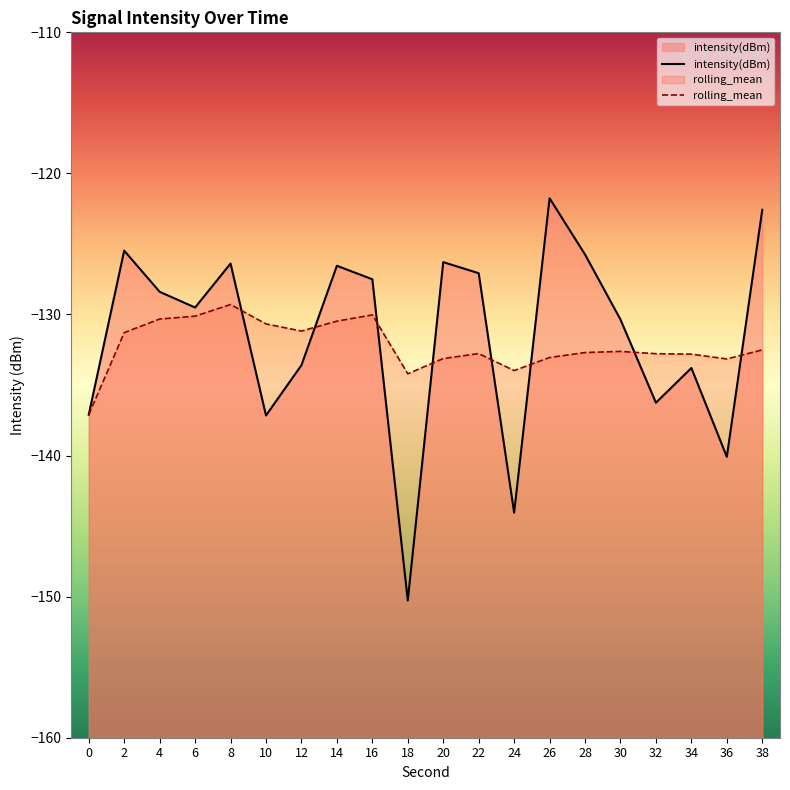

Rank the series by their maximum value, from lowest to highest.

rolling_mean, intensity(dBm)